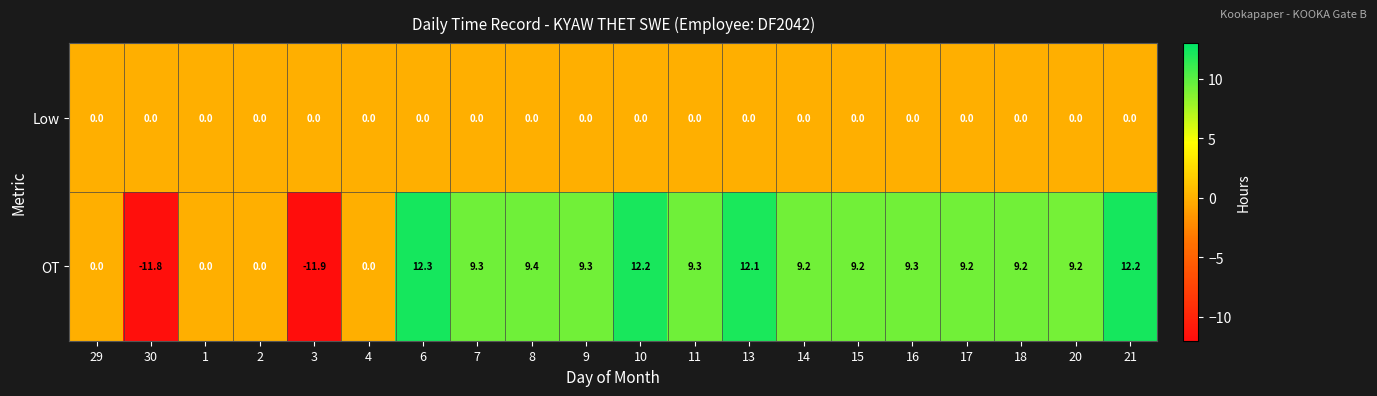

Count the number of data series in this chart.

2